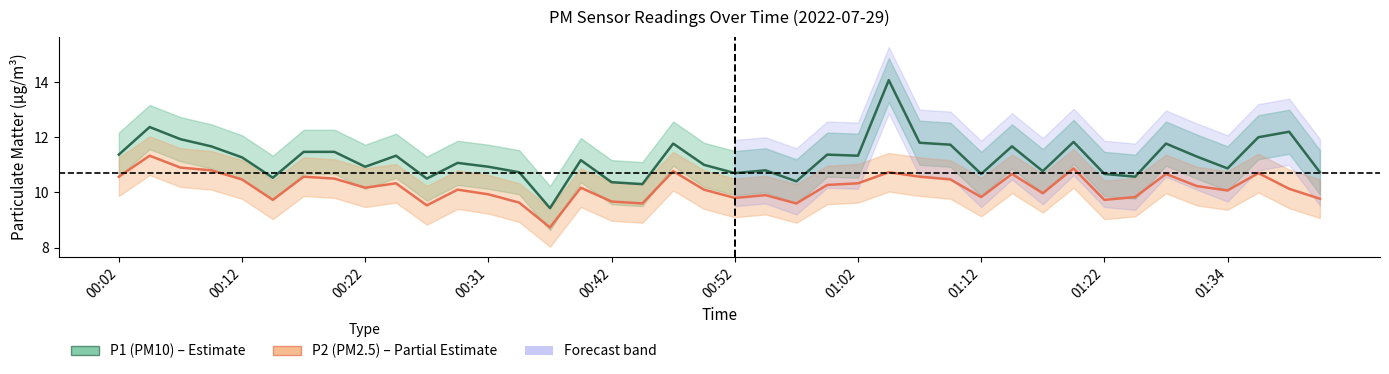

At which label does P2 (PM2.5) first exceed 10?

00:02